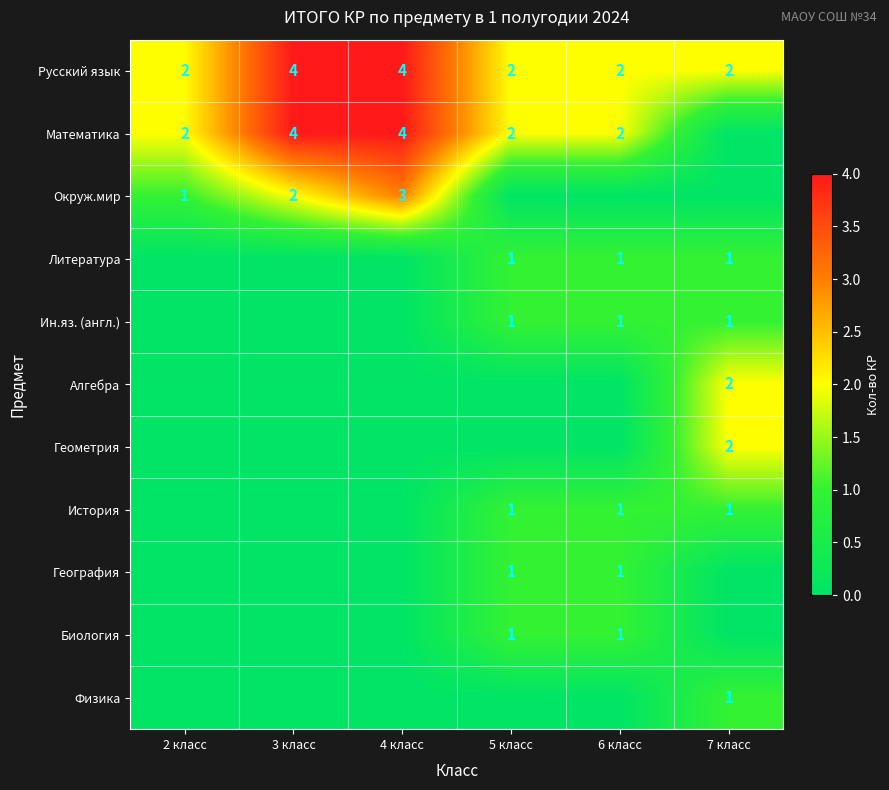

The value of Биология at 6 класс is 1. True or false?

True